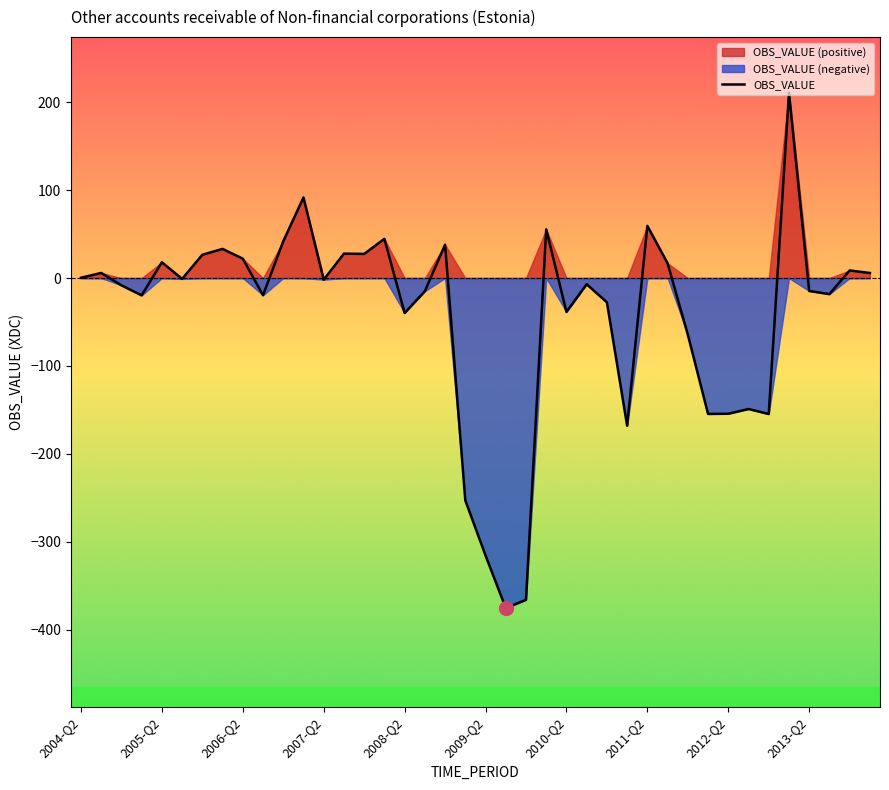

Does the chart display data point markers on the line(s)?

No